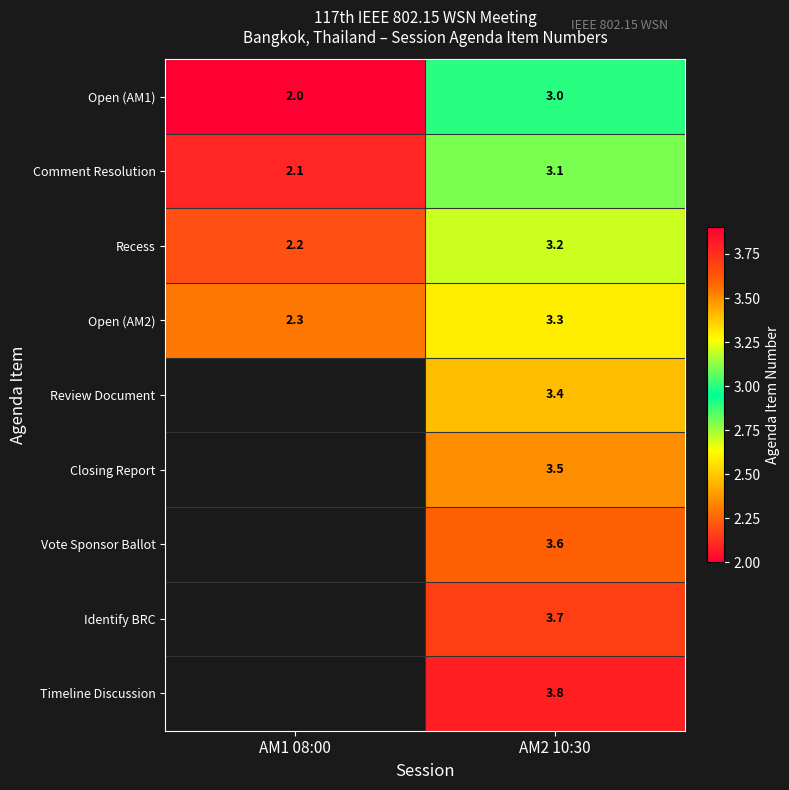

Is it true that Open (AM1) equals 2.7 at AM1 08:00?

False